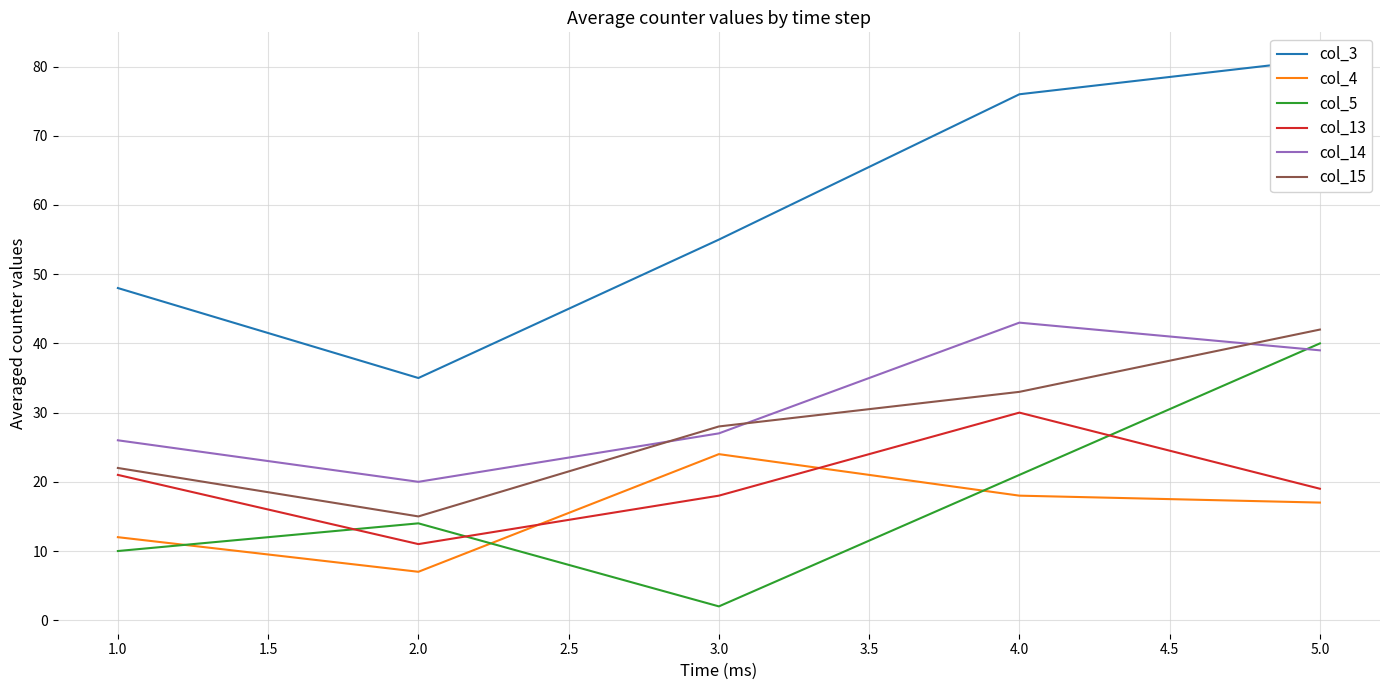

True or false: col_13 and col_15 intersect in this chart.

False